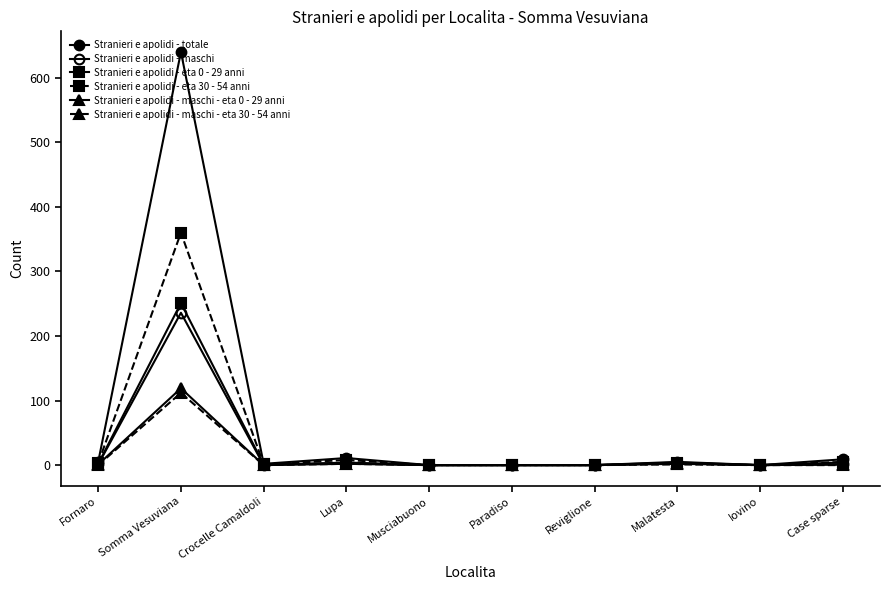

True or false: Stranieri e apolidi - maschi - eta 0 - 29 anni and Stranieri e apolidi - eta 0 - 29 anni cross at least once.

False